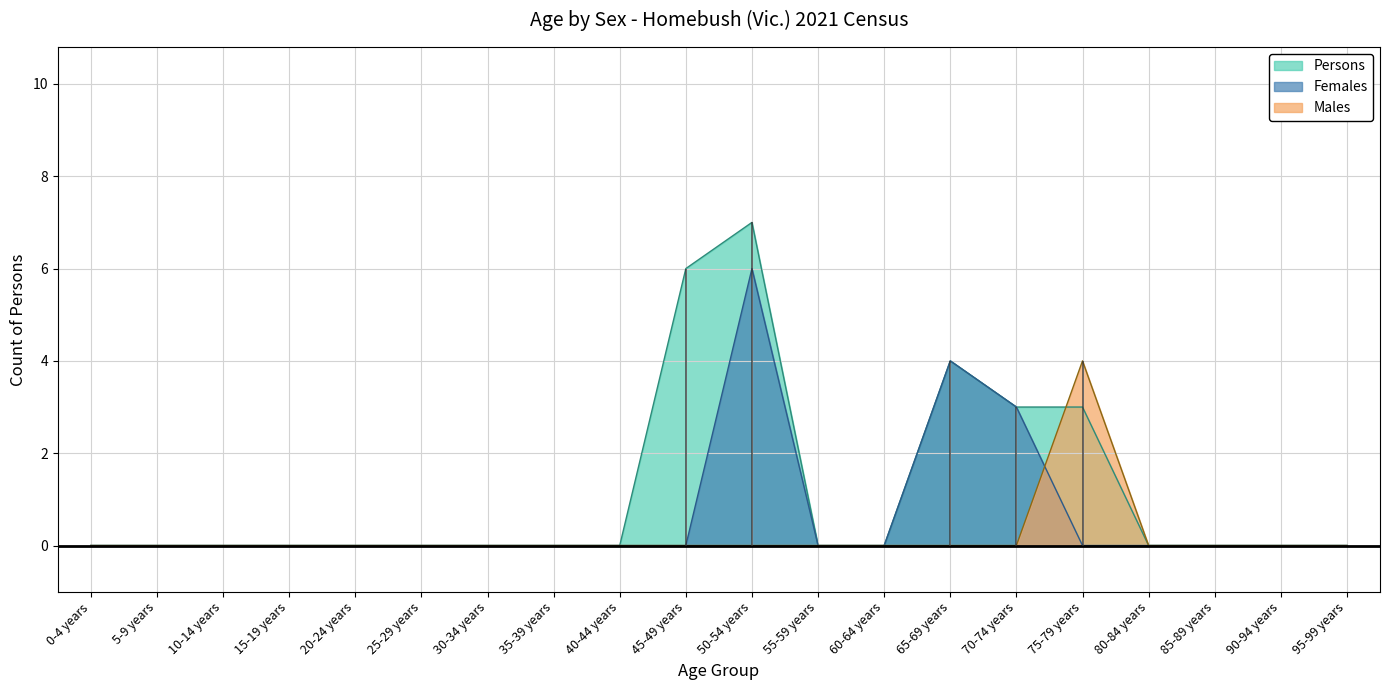

Rank the series by their maximum value, from highest to lowest.

Persons, Females, Males